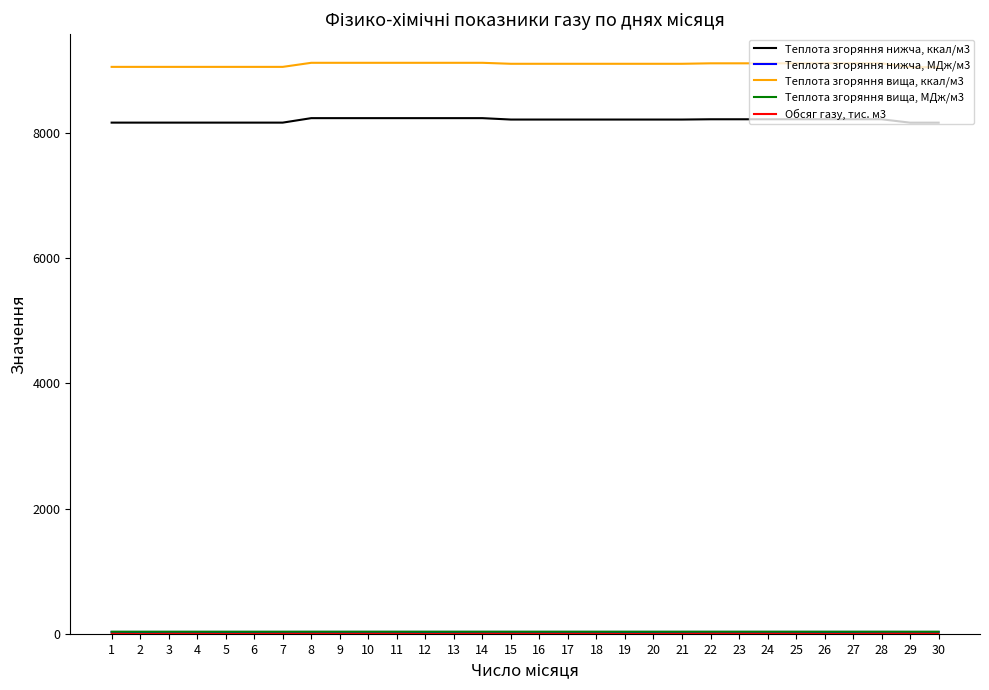

Which series has the largest total across all categories?

Теплота згоряння вища, ккал/м3